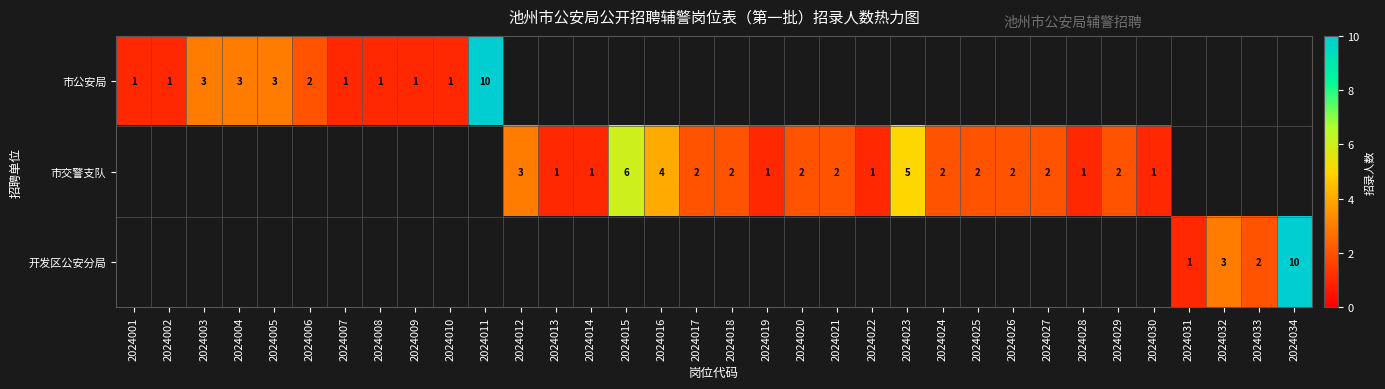

The value of 市公安局 at 2024002 is 1. True or false?

True